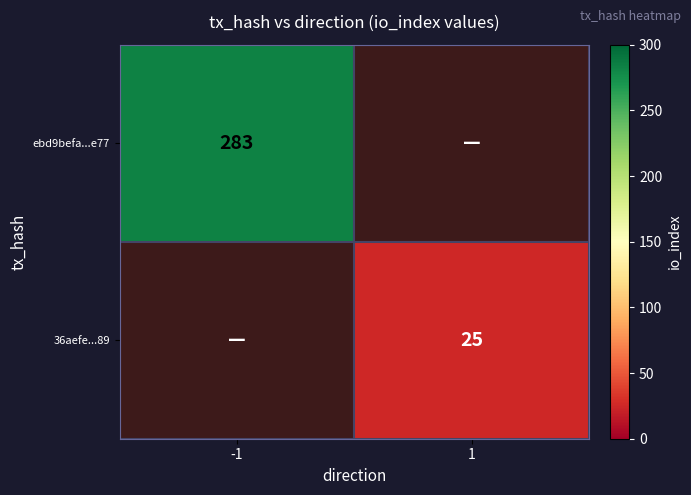

True or false: 36aefe...89 has a value of 9 at 1.

False